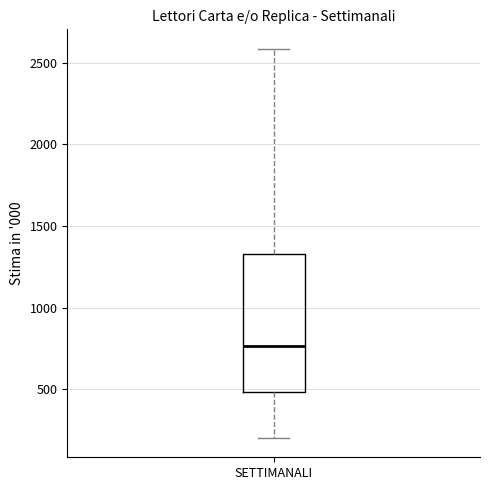

Read this box plot against the y-axis: the position of the median line, the range covered by the box, and the ends of both whiskers. The values are not printed on the chart, so give them approximately, as read against the axis.

median 750, box 500 to 1350, whiskers 200 to 2600